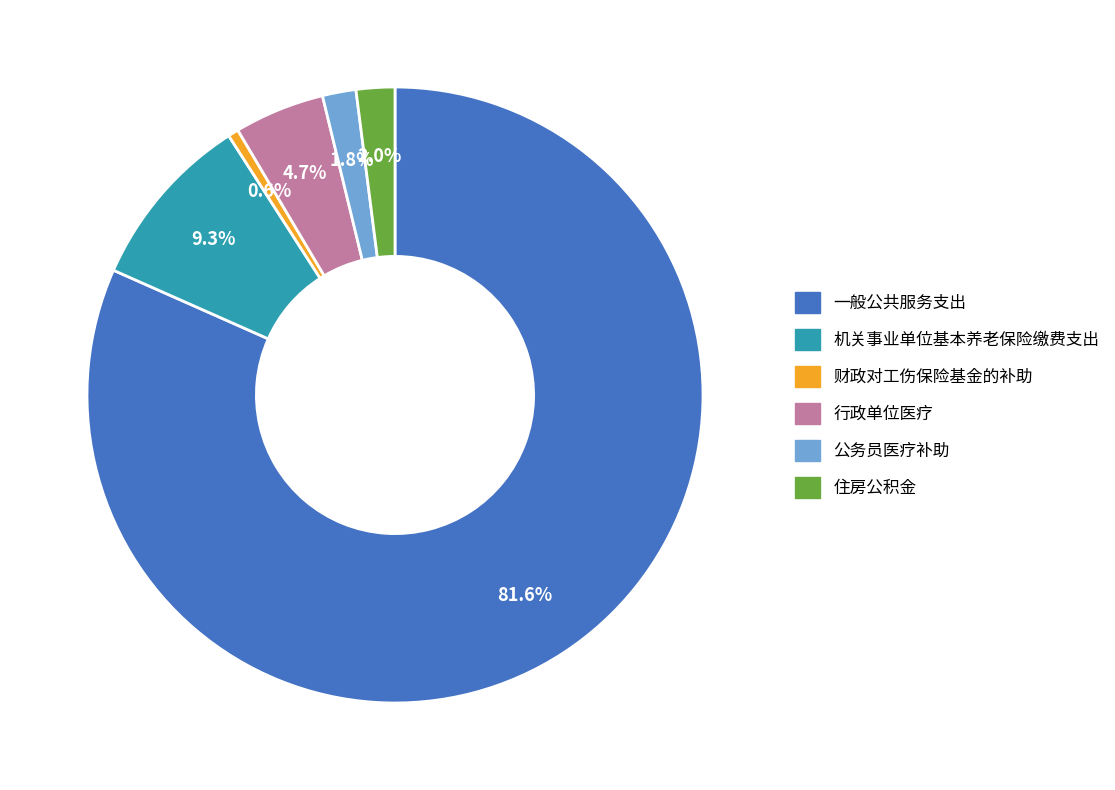

What percentage is NOT represented by 一般公共服务支出?

18.4%